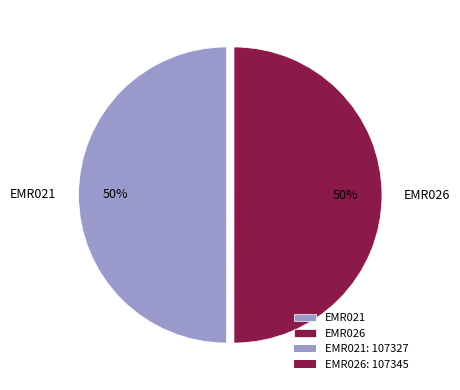

True or false: EMR026 accounts for 39% of the total.

False